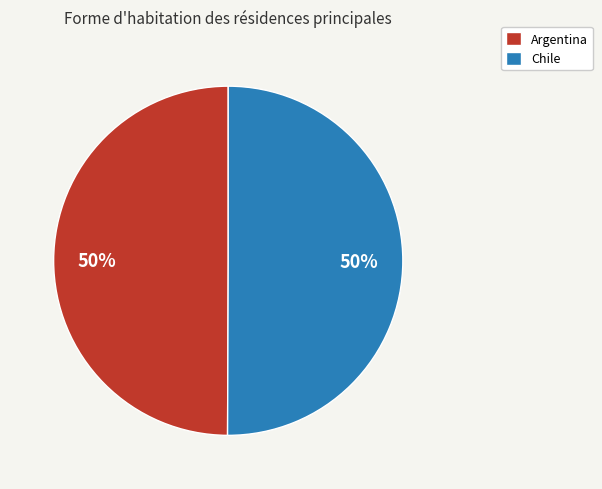

True or false: Argentina accounts for 50% of the total.

True